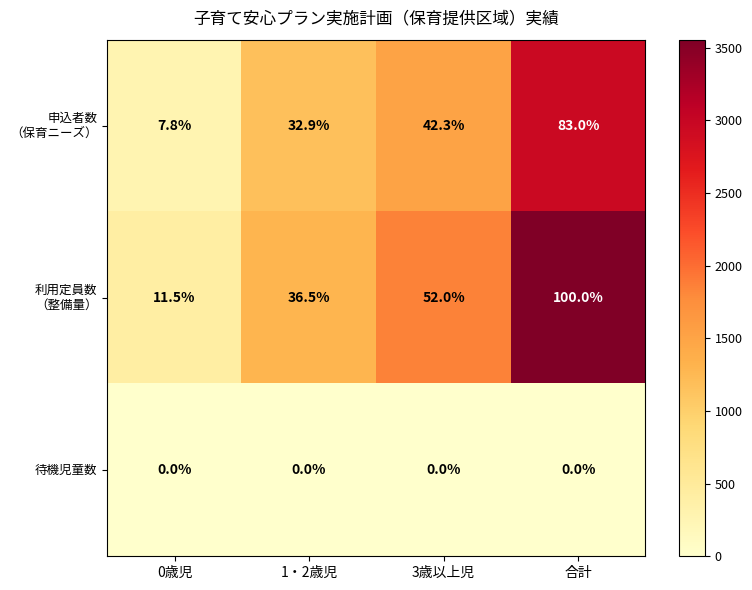

How many distinct data groups are displayed?

3